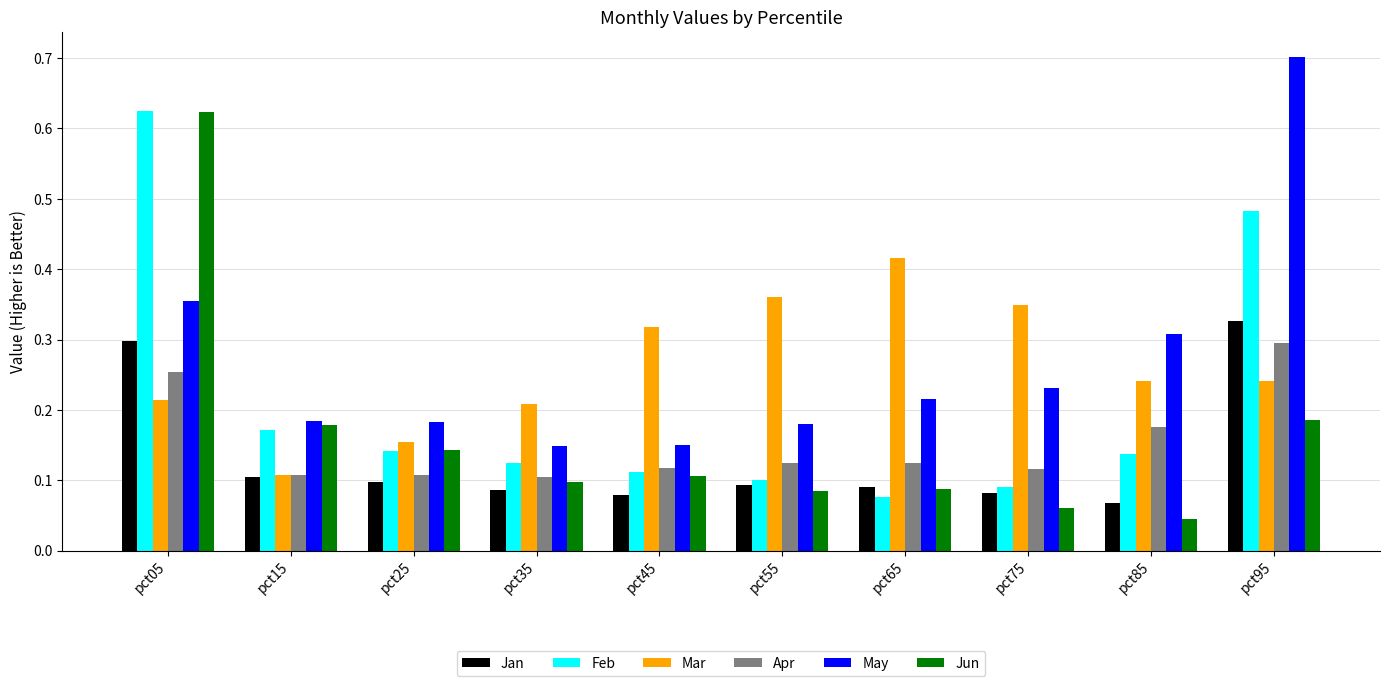

Where is Feb nearest to the value 0?

pct65